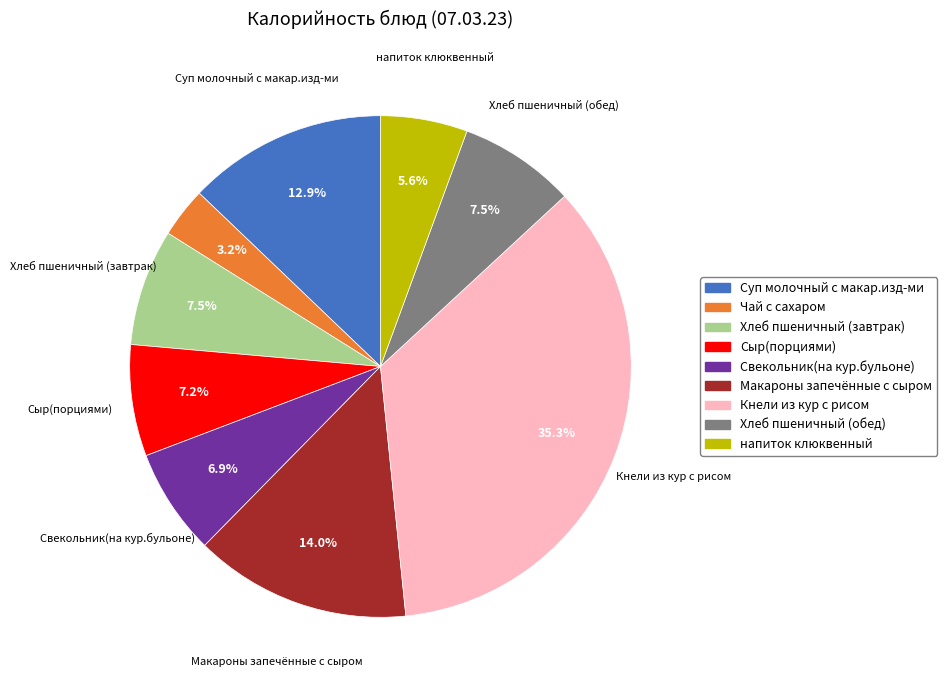

To the nearest percent, what portion does Сыр(порциями) represent?

7%